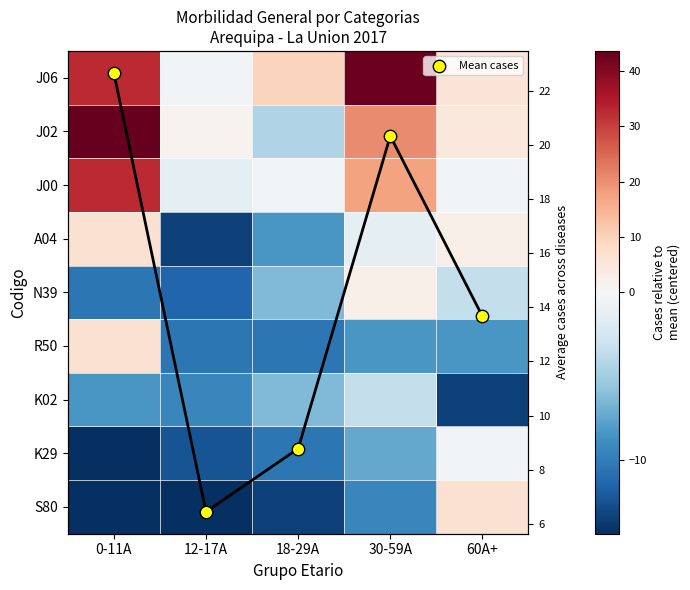

At which label does J06 reach its minimum?

12-17A